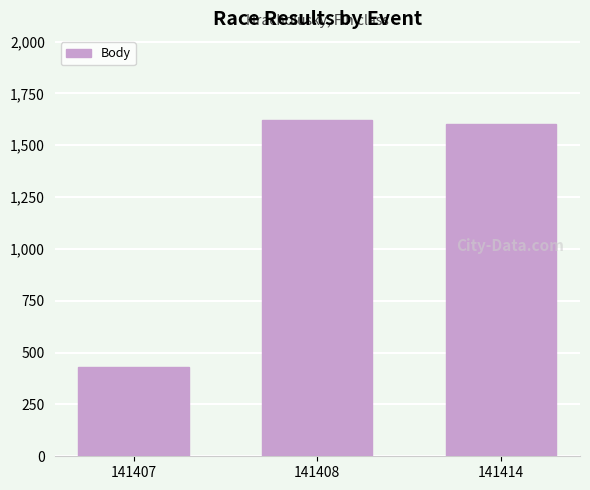

How many values are below 1600?

1